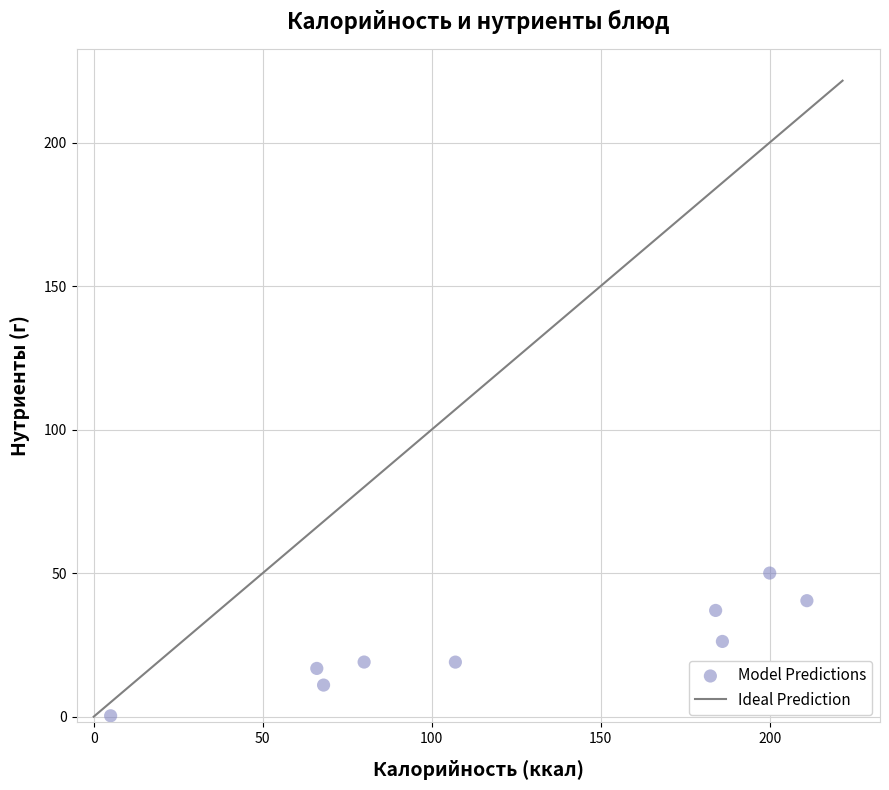

What is the average Y value?

24.4